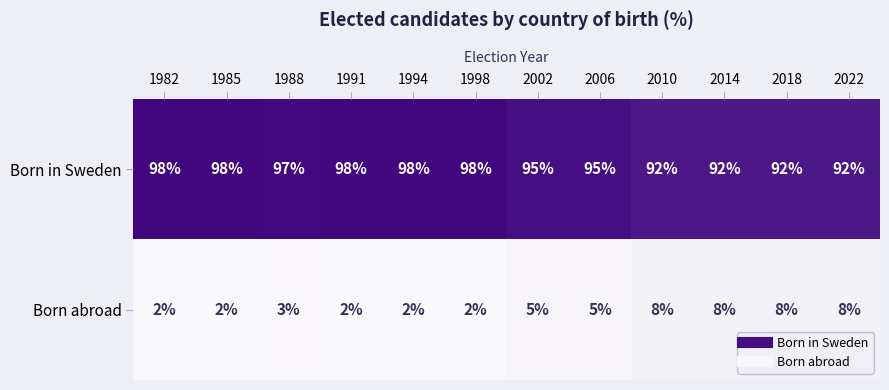

Reading left to right, transcribe all the data shown in this chart.

Born in Sweden: 1982=98	1985=98	1988=97	1991=98	1994=98	1998=98	2002=95	2006=95	2010=92	2014=92	2018=92	2022=92
Born abroad: 1982=2	1985=2	1988=3	1991=2	1994=2	1998=2	2002=5	2006=5	2010=8	2014=8	2018=8	2022=8